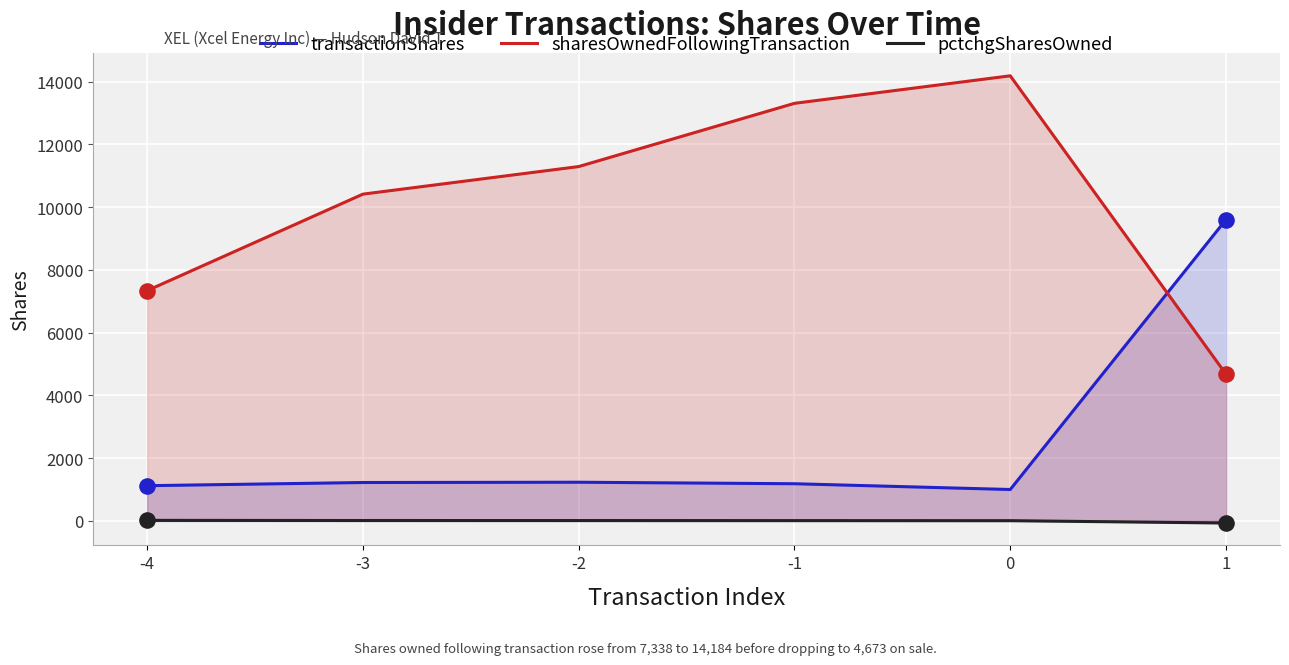

What are all the series names shown in the legend?

transactionShares, sharesOwnedFollowingTransaction, pctchgSharesOwned